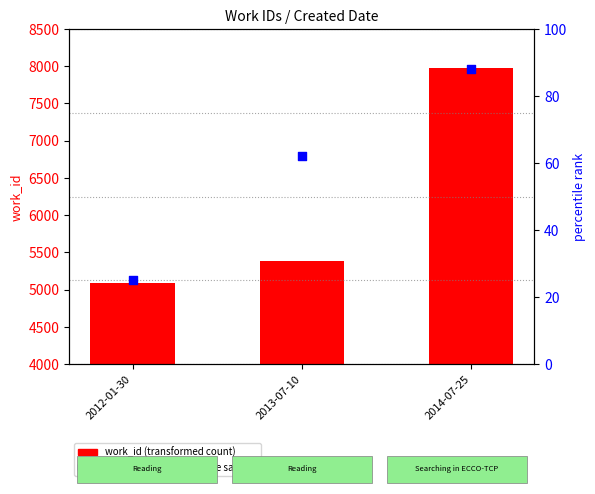

Which series contains the lowest Y value?

percentile rank within the sample